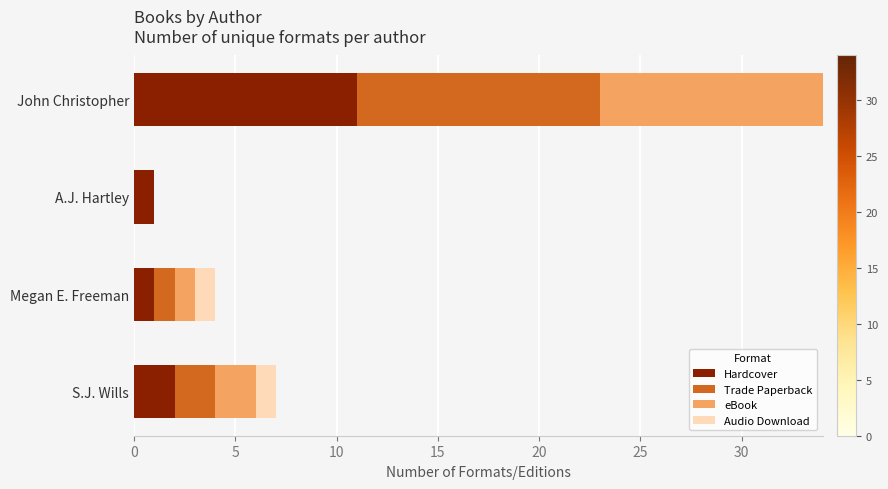

Count the number of categories in the chart.

4